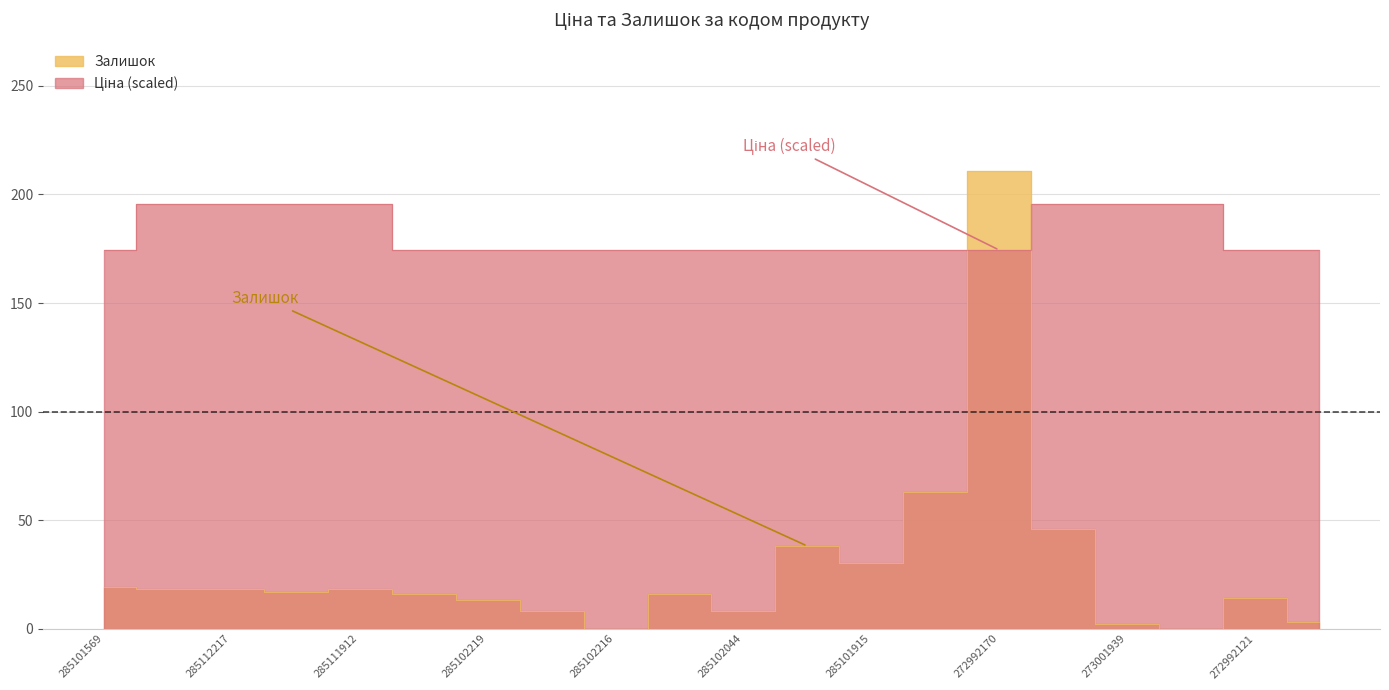

Which has a higher value, 285112220 or 285102120?

285112220